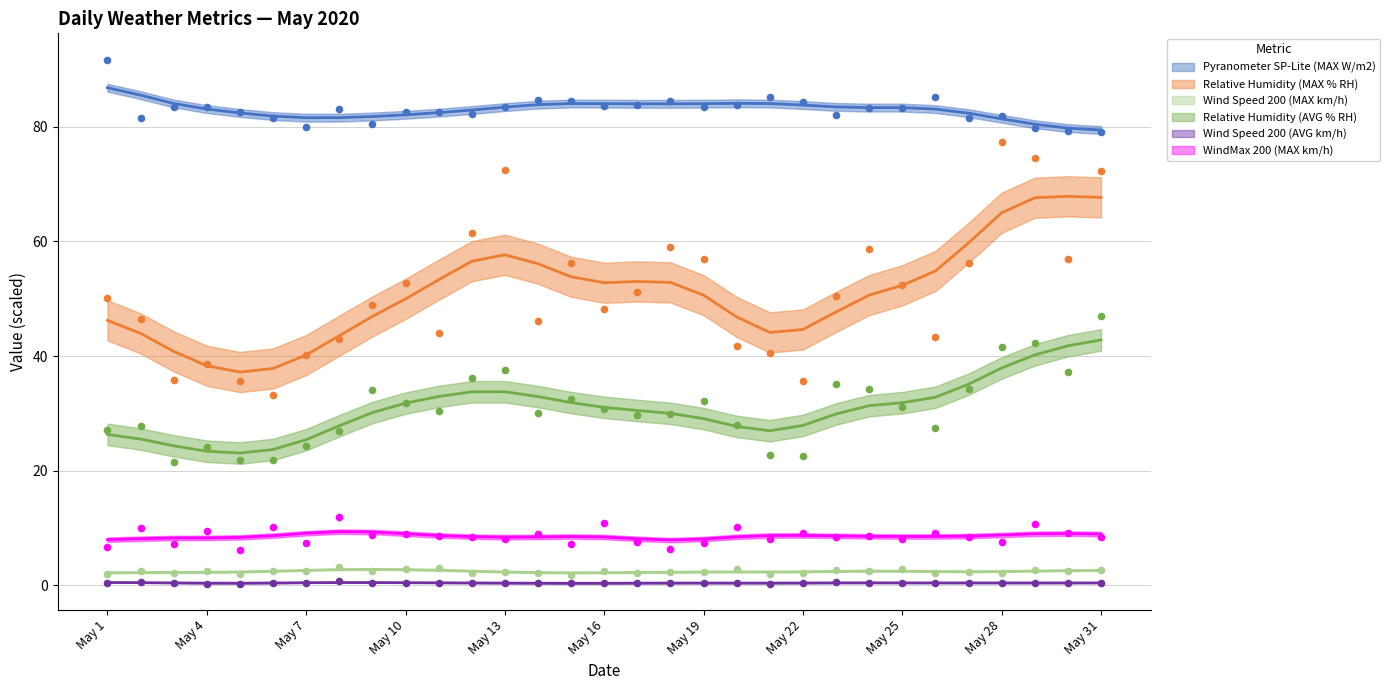

Which series contains the lowest Y value?

Wind Speed 200 (AVG km/h)